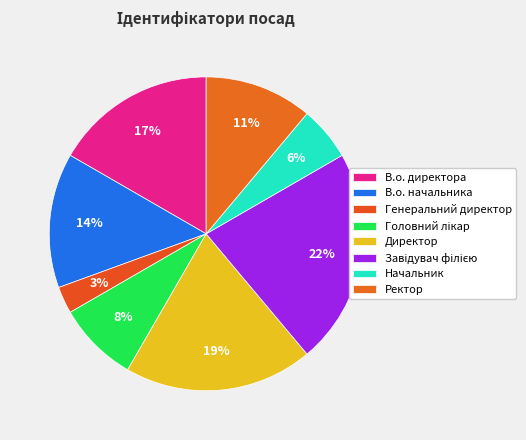

How many slices are in this pie chart?

8